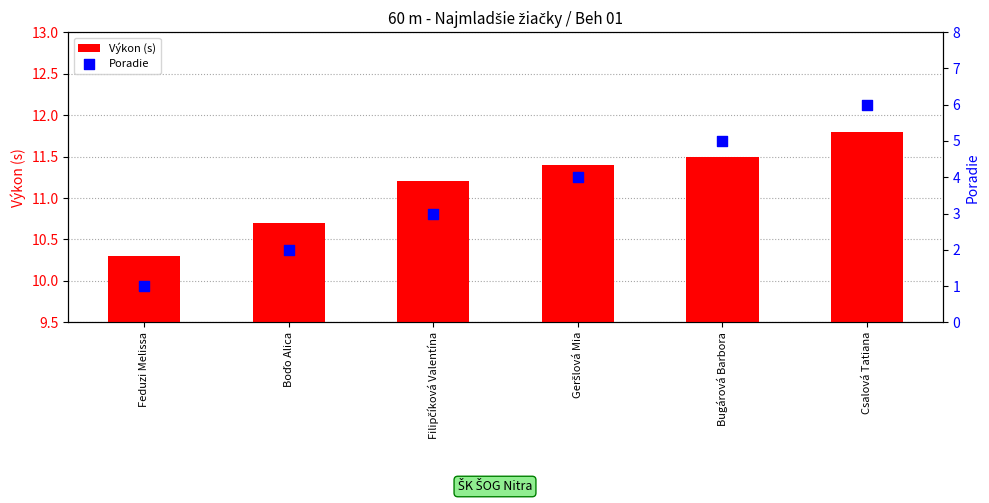

Which series reaches the minimum Y coordinate?

Poradie